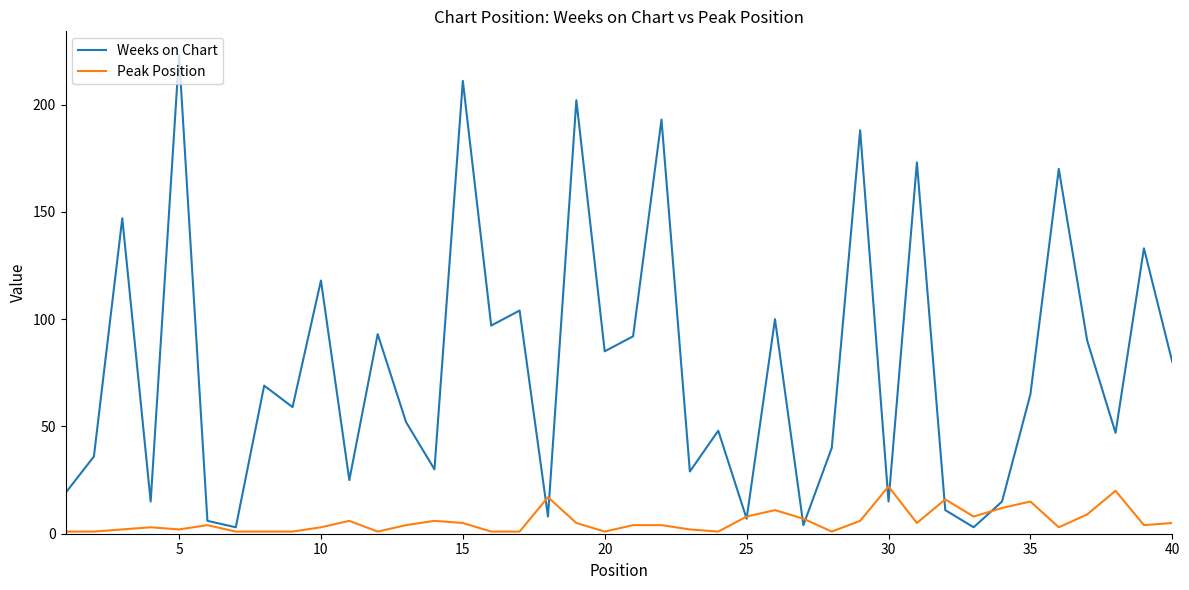

List the series in order of their peak value, highest first.

Weeks on Chart, Peak Position